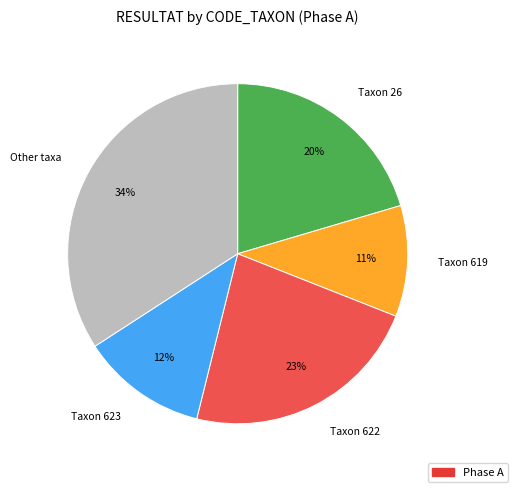

To the nearest percent, what portion does Other taxa represent?

34%